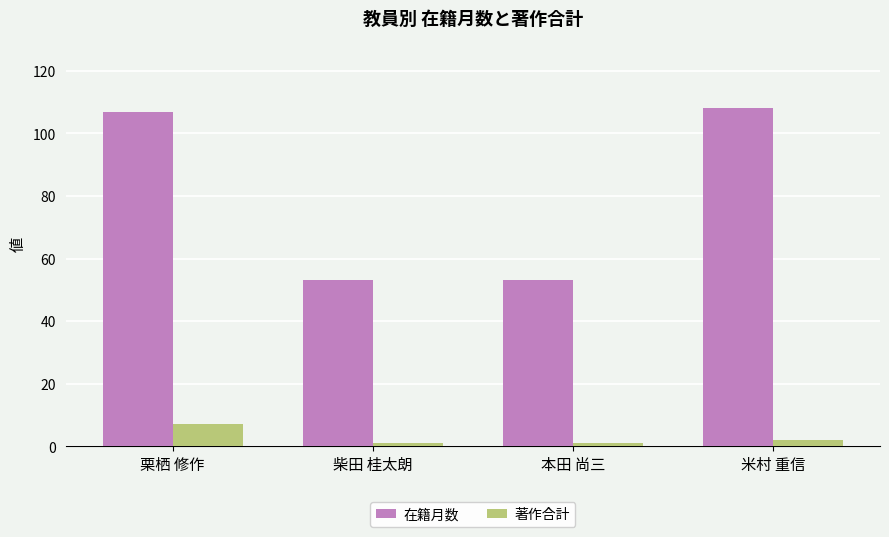

List the series in order of their peak value, highest first.

在籍月数, 著作合計